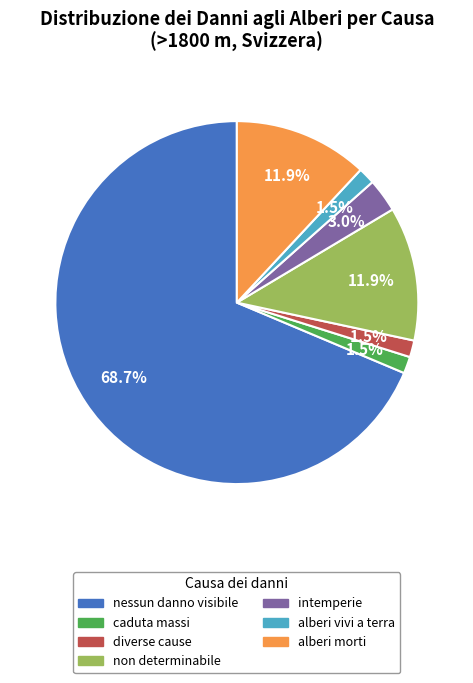

Does any single category account for the majority?

Yes